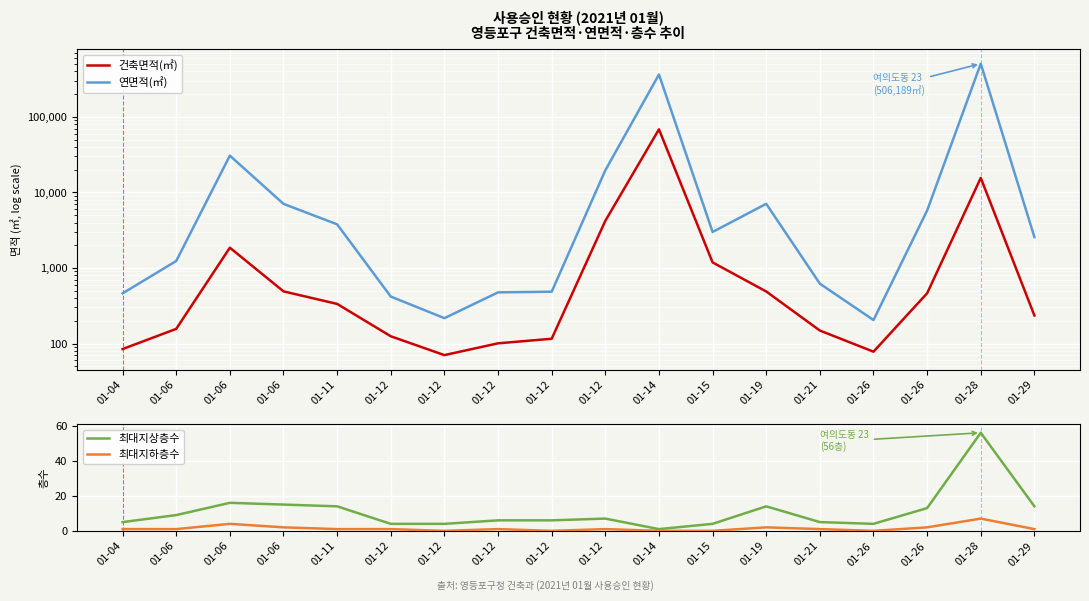

Reading left to right, list all the values displayed in this chart.

건축면적(㎡): 01-04=84.5	01-06=156.4	01-06=1856.2	01-06=490.5	01-11=334.5	01-12=124.8	01-12=70.3	01-12=100.7	01-12=115.7	01-12=4207.1	01-14=68447.3	01-15=1185.0	01-19=488.6	01-21=148.6	01-26=78.0	01-26=463.1	01-28=15569.5	01-29=234.7
연면적(㎡): 01-04=461.5	01-06=1237.5	01-06=30719.1	01-06=7056.8	01-11=3782.7	01-12=418.7	01-12=216.8	01-12=475.6	01-12=485.1	01-12=19632.1	01-14=363892.9	01-15=2997.3	01-19=7067.9	01-21=620.0	01-26=204.7	01-26=5765.6	01-28=506189.3	01-29=2561.4
최대지상층수: 01-04=5.0	01-06=9.0	01-06=16.0	01-06=15.0	01-11=14.0	01-12=4.0	01-12=4.0	01-12=6.0	01-12=6.0	01-12=7.0	01-14=1.0	01-15=4.0	01-19=14.0	01-21=5.0	01-26=4.0	01-26=13.0	01-28=56.0	01-29=14.0
최대지하층수: 01-04=1.0	01-06=1.0	01-06=4.0	01-06=2.0	01-11=1.0	01-12=1.0	01-12=0.0	01-12=1.0	01-12=0.0	01-12=1.0	01-14=0.0	01-15=0.0	01-19=2.0	01-21=1.0	01-26=0.0	01-26=2.0	01-28=7.0	01-29=1.0